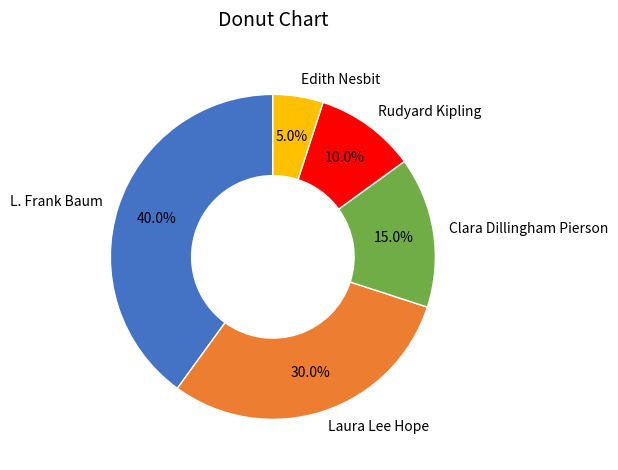

What is the ratio of the value at Edith Nesbit to the value at Rudyard Kipling?

0.5